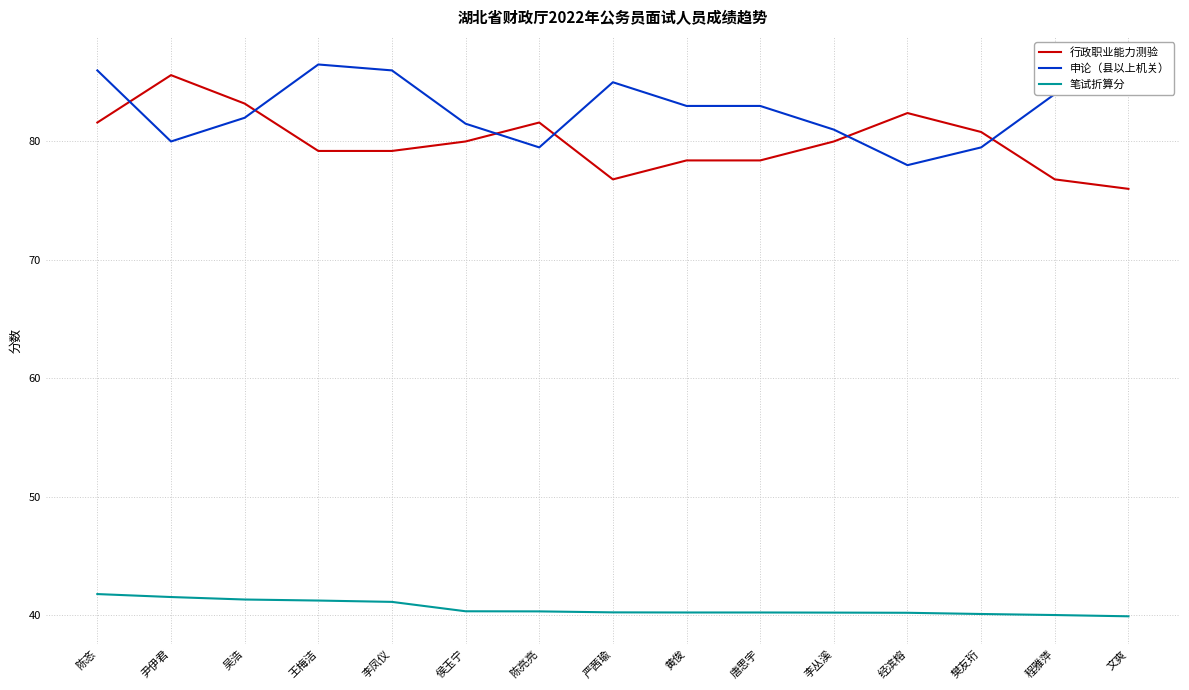

What are all the series names shown in the legend?

行政职业能力测验, 申论（县以上机关）, 笔试折算分